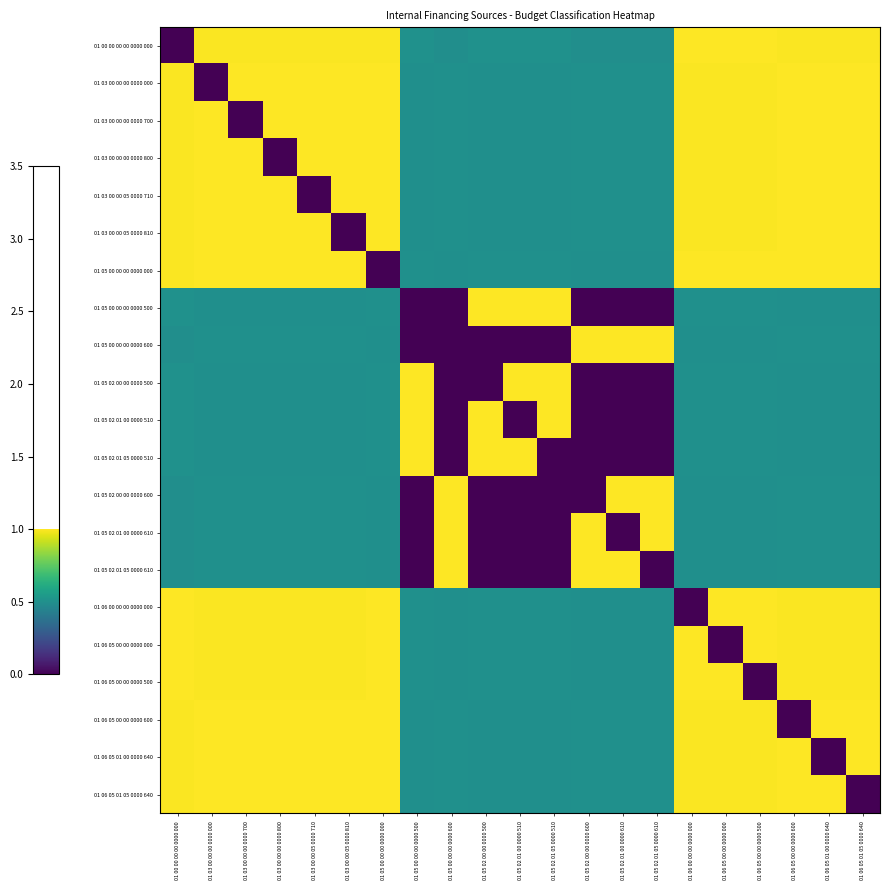

How many data points does each series have?

21